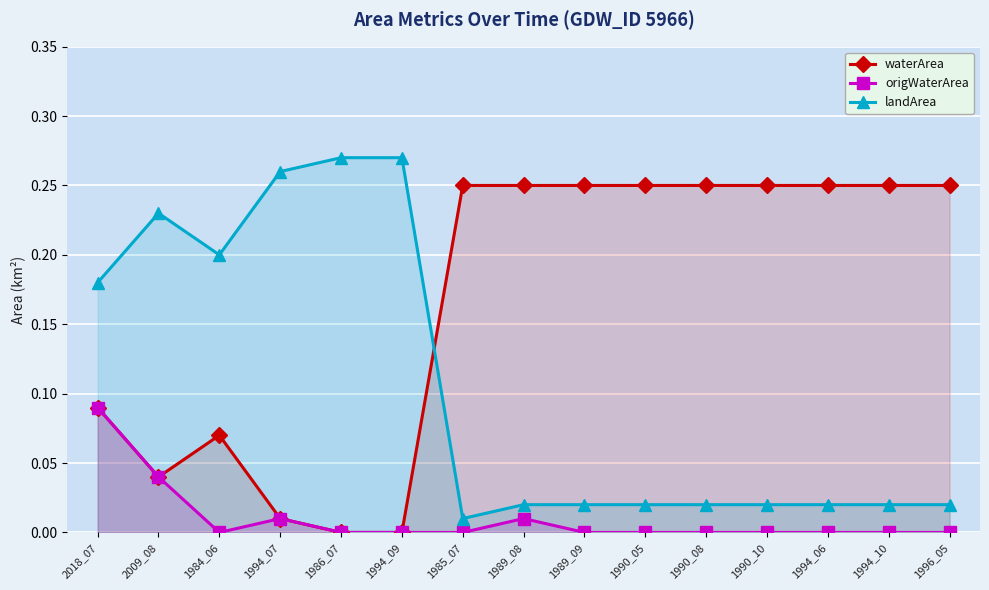

How many lines are shown in the chart?

3